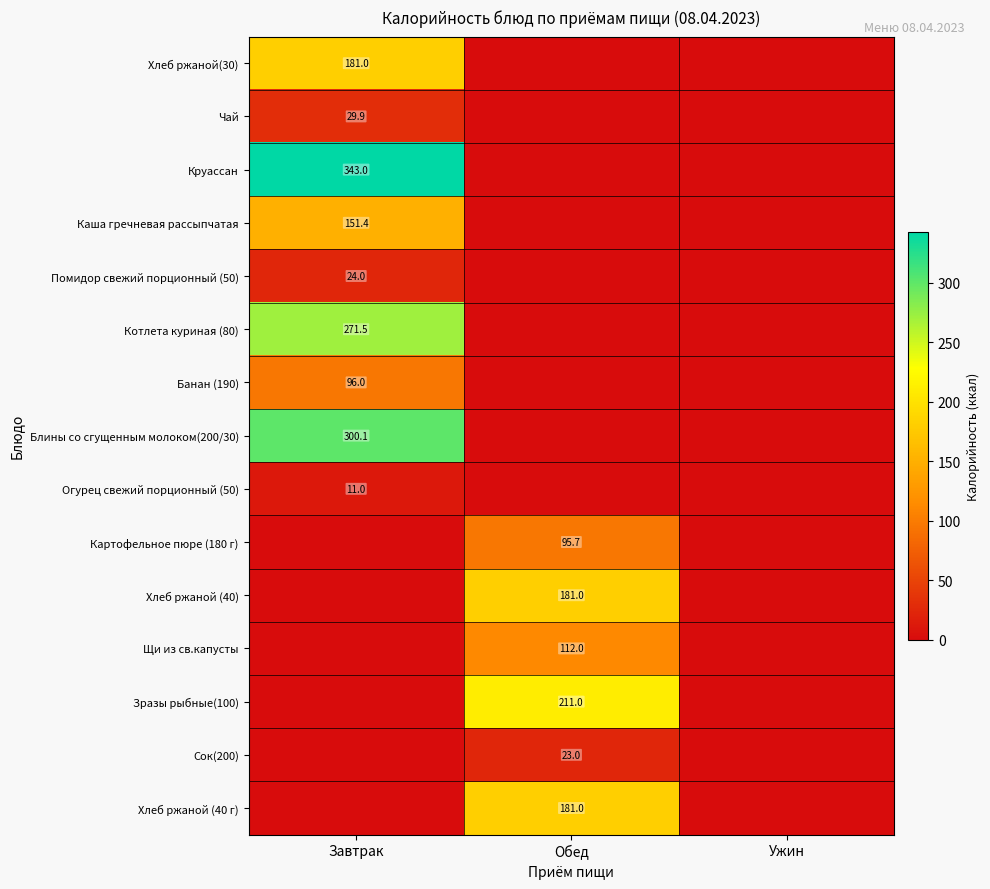

The value of Картофельное пюре (180 г) at Обед is 150.1. True or false?

False